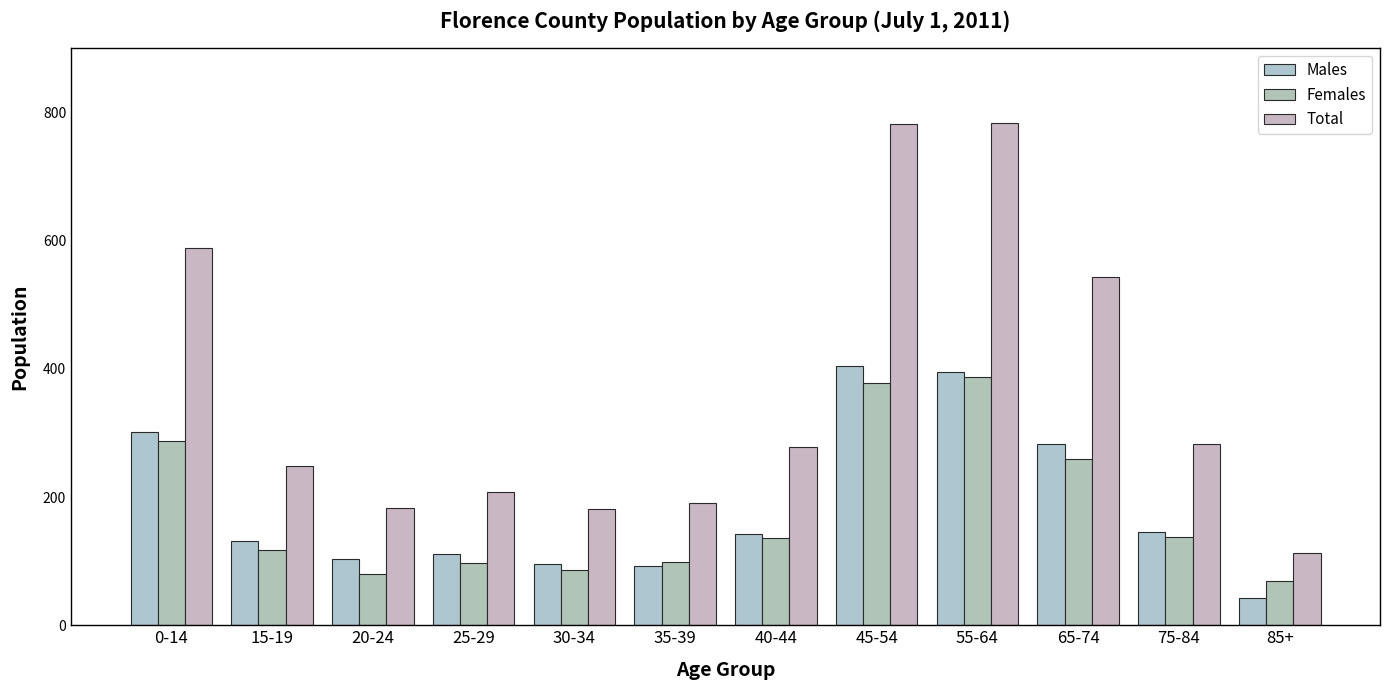

What is the sum of all Females values?

2134